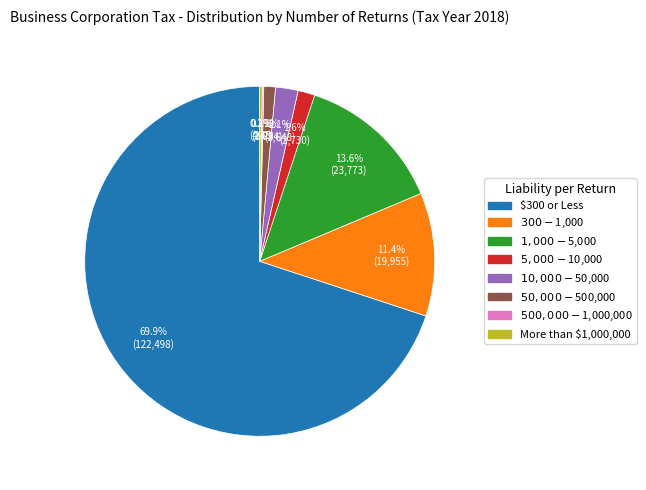

Which category has the biggest portion of the pie?

$300 or Less